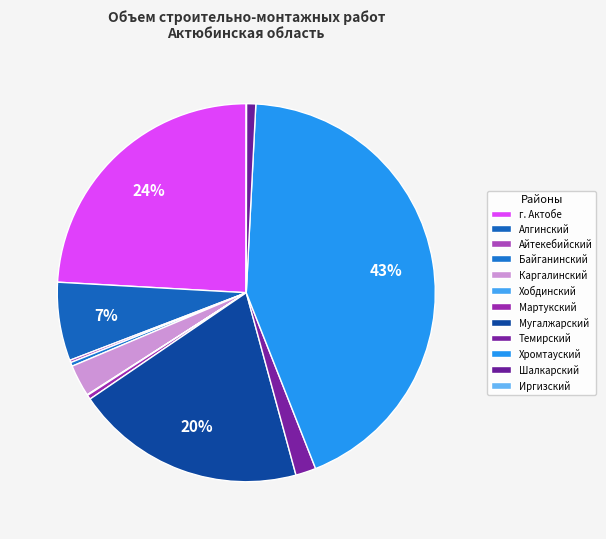

How many slices are in this pie chart?

12